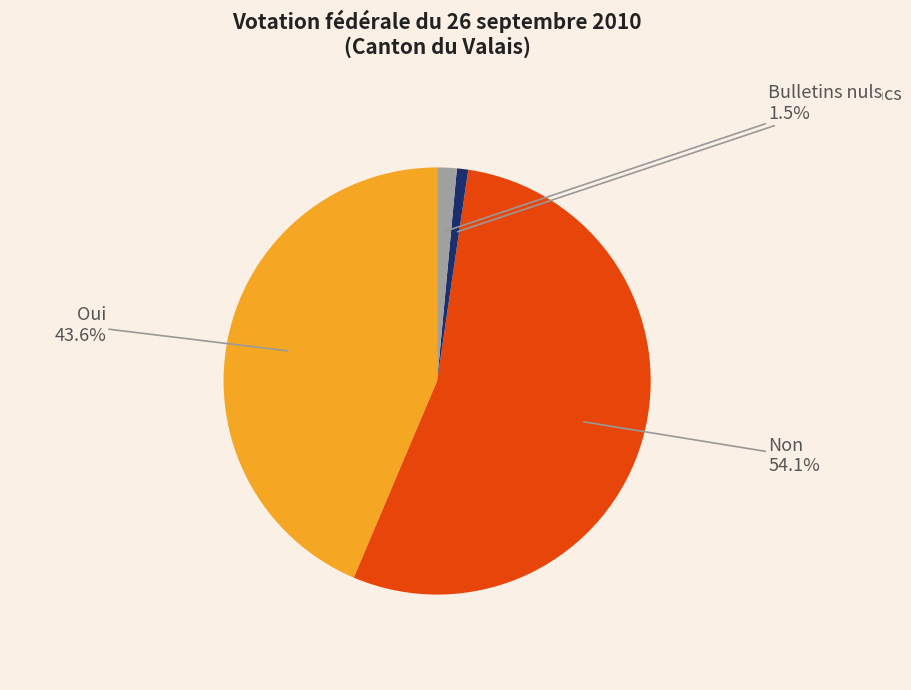

To the nearest percent, what is the difference between the Bulletins blancs and Oui slice percentages?

43%